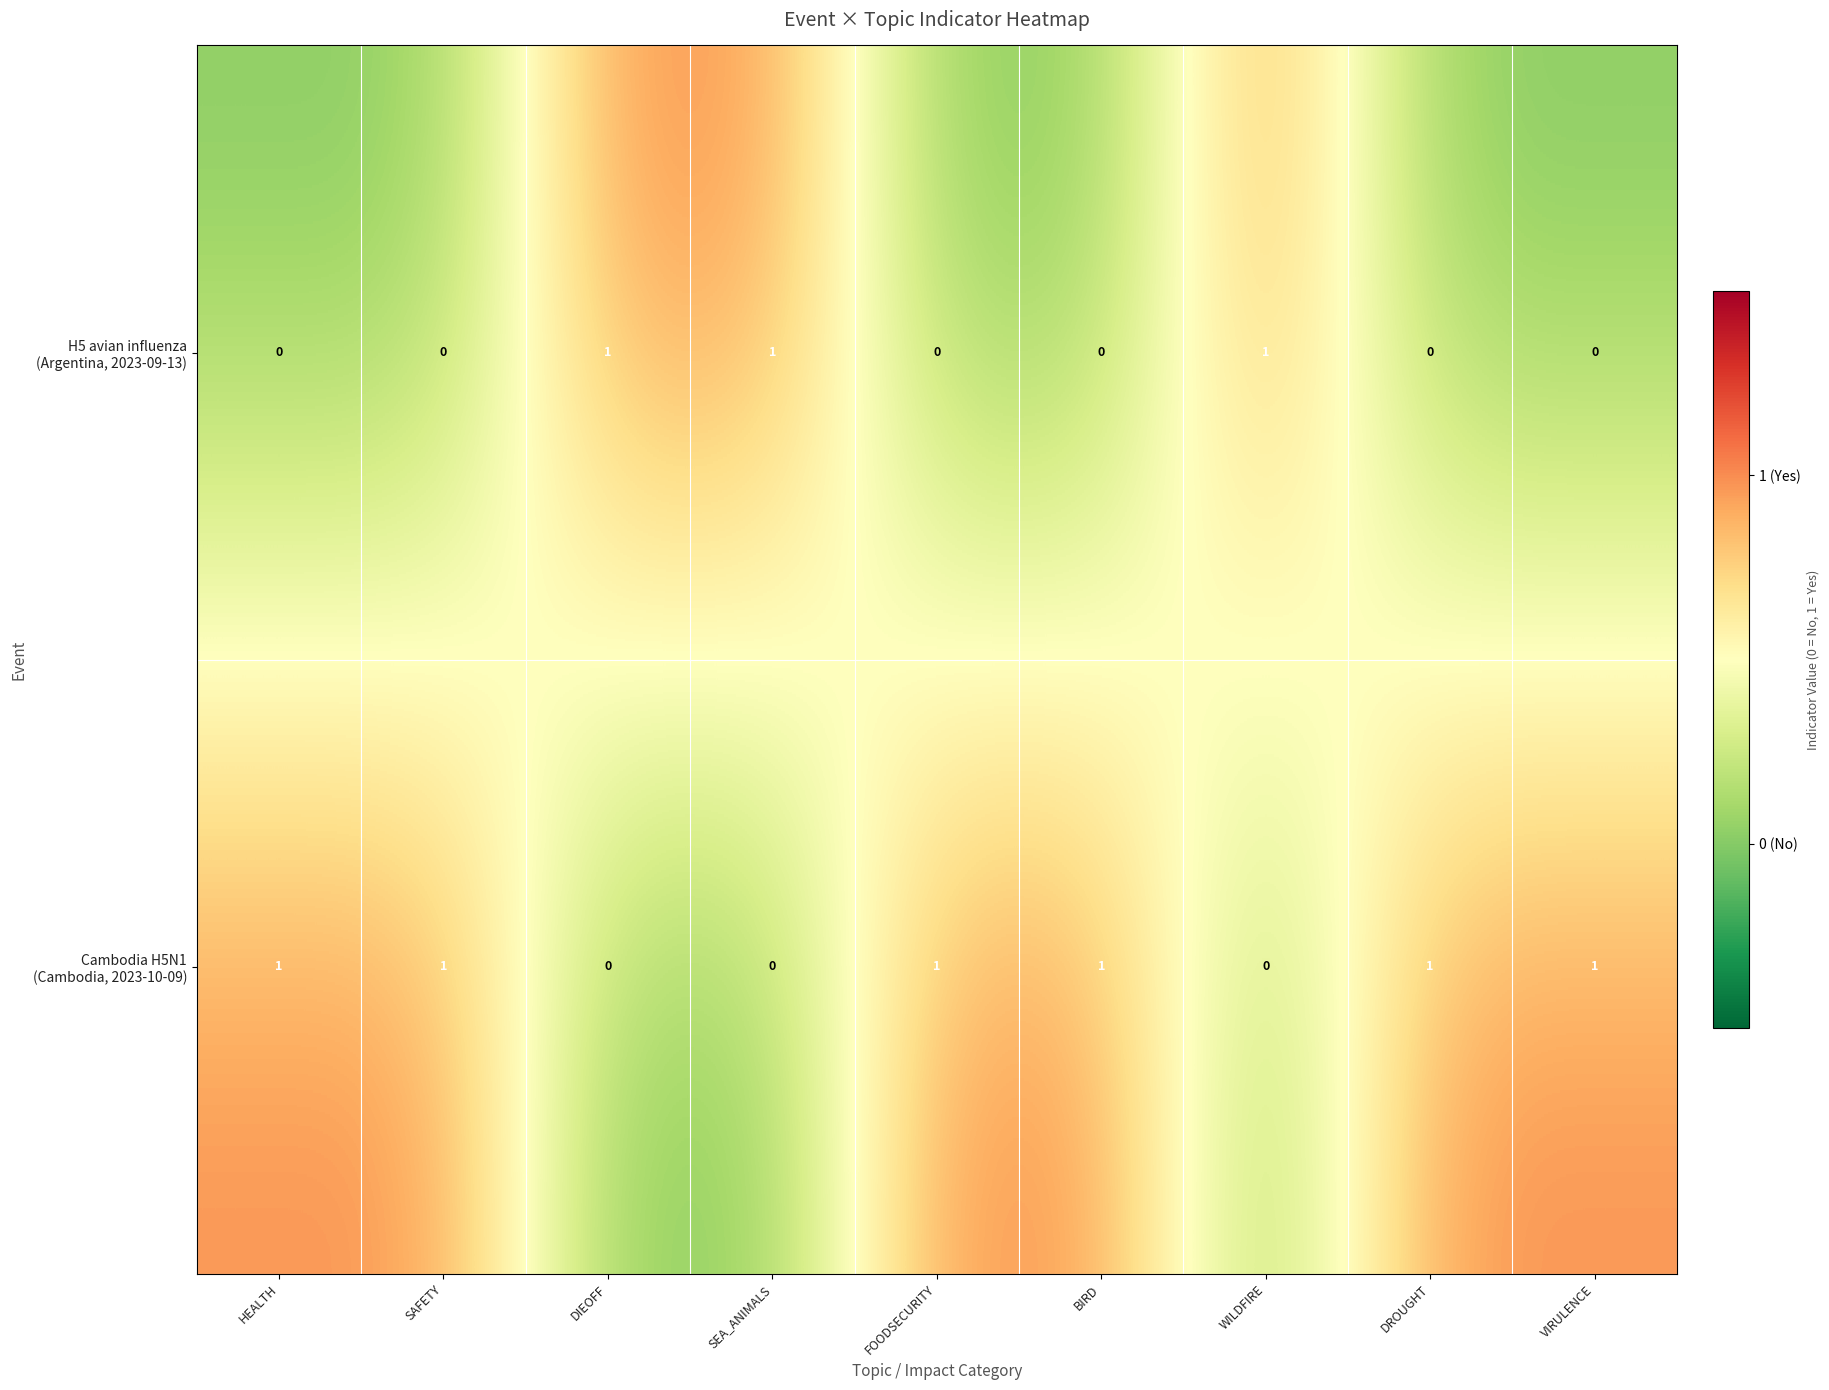

How many series are shown in this chart?

2